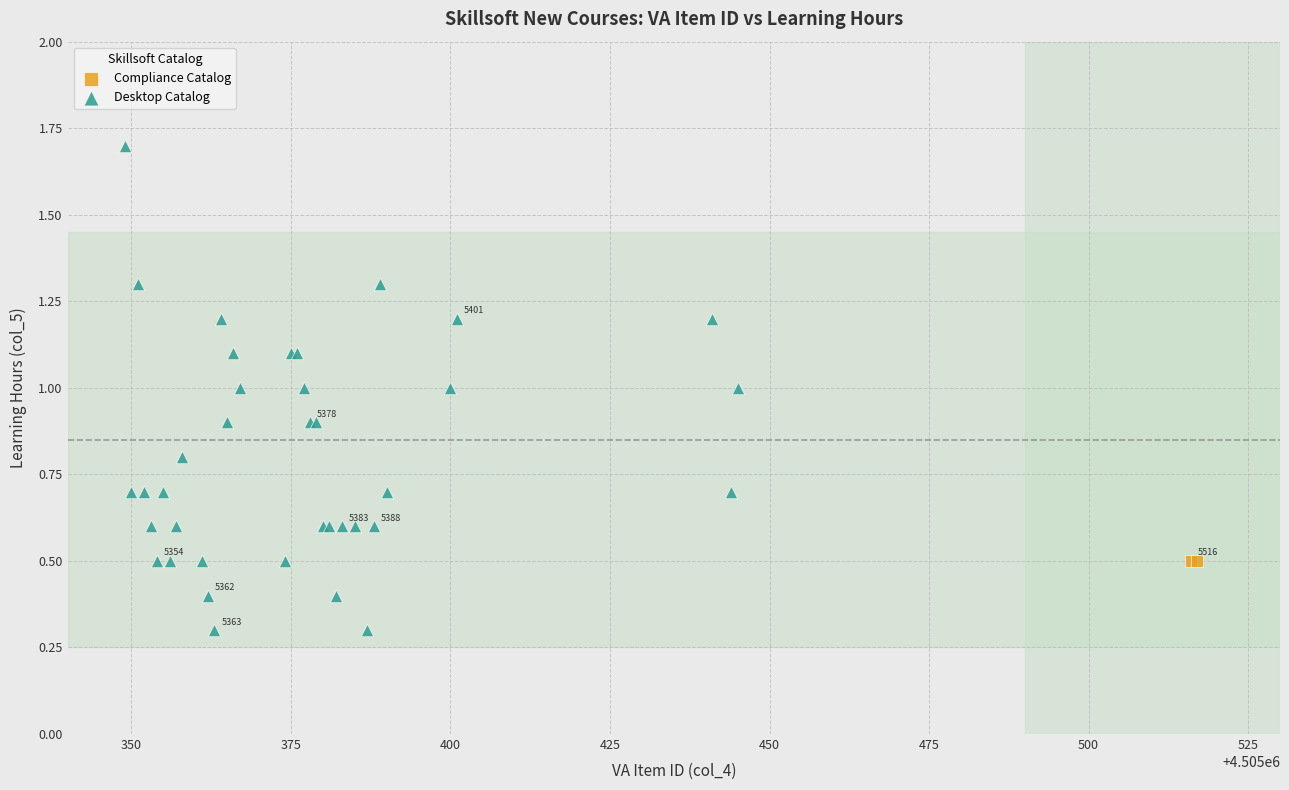

What are all the series names shown in the legend?

Compliance Catalog, Desktop Catalog